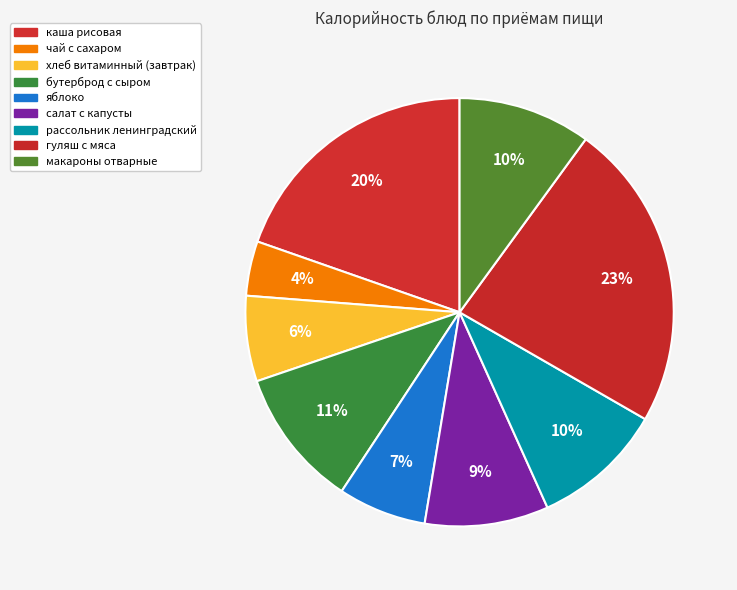

How many segments does this pie chart have?

9